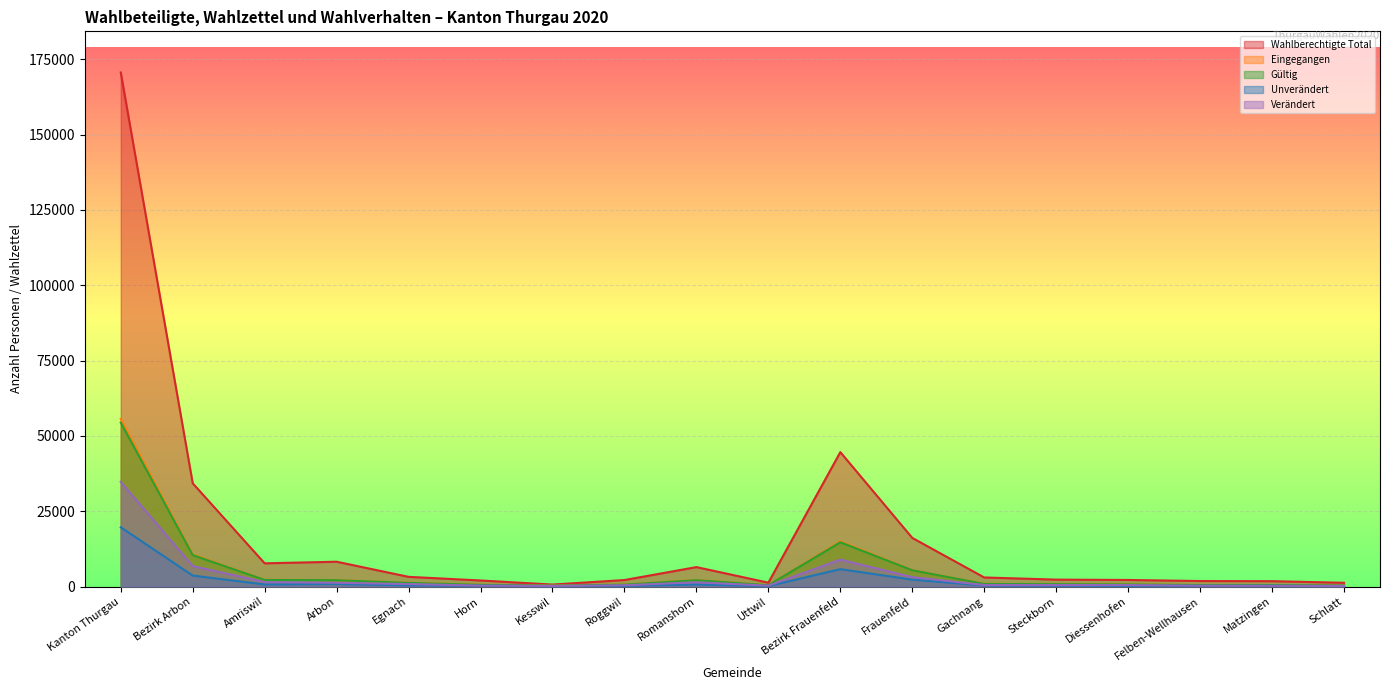

True or false: Wahlberechtigte Total and Eingegangen intersect in this chart.

False